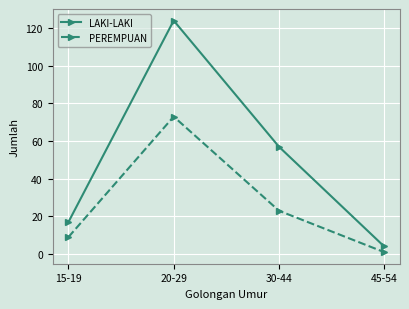

Reading left to right, list all the values displayed in this chart.

LAKI-LAKI: 15-19=17	20-29=124	30-44=57	45-54=4
PEREMPUAN: 15-19=9	20-29=73	30-44=23	45-54=1